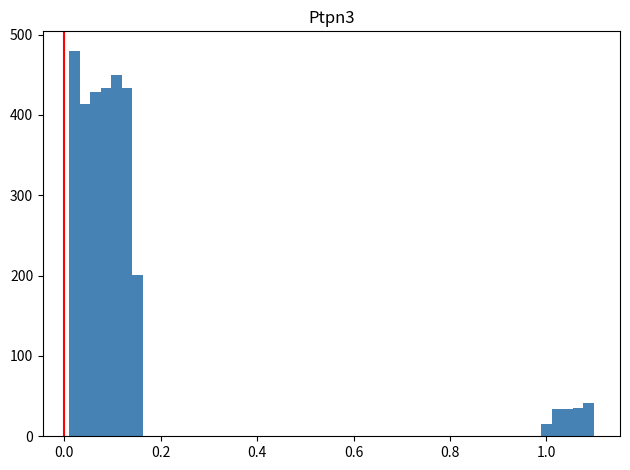

Around what value on the x-axis is the tallest bar? Give the approximate position of its centre, as read against the axis.

0.02